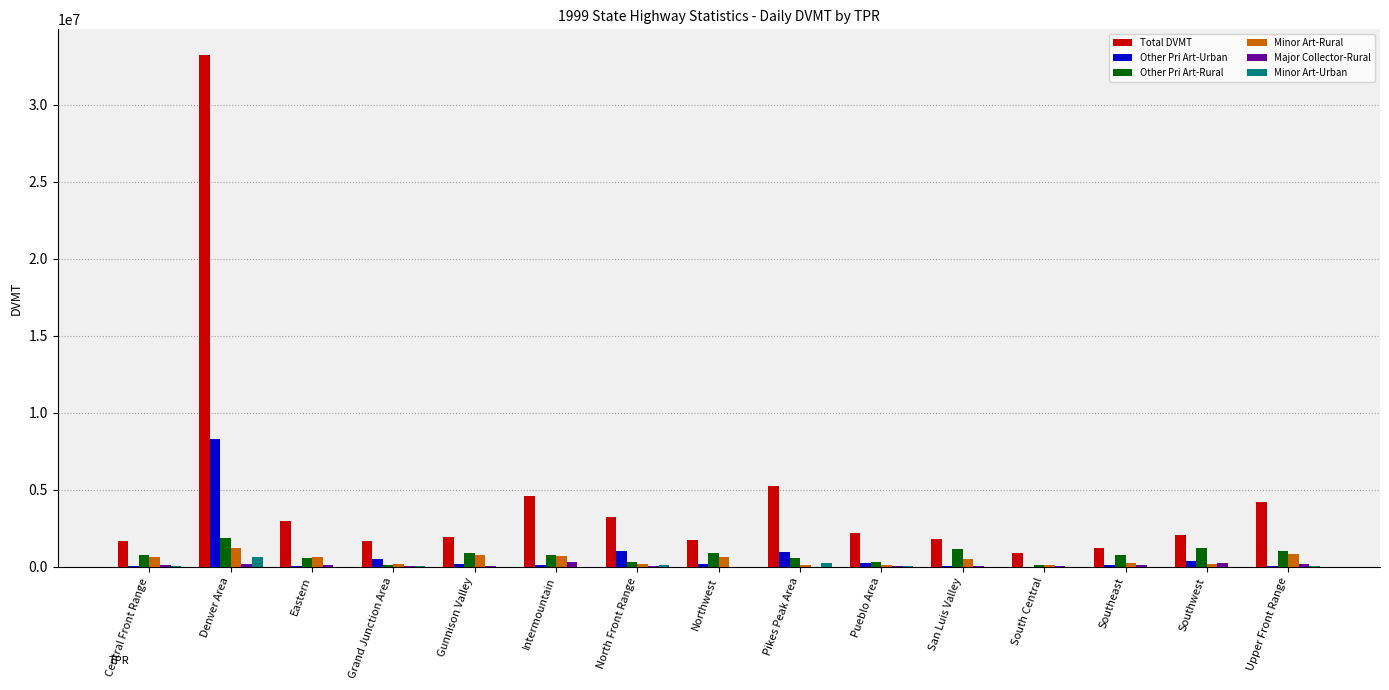

The Minor Art-Urban series shows 0.0 at San Luis Valley. True or false?

True